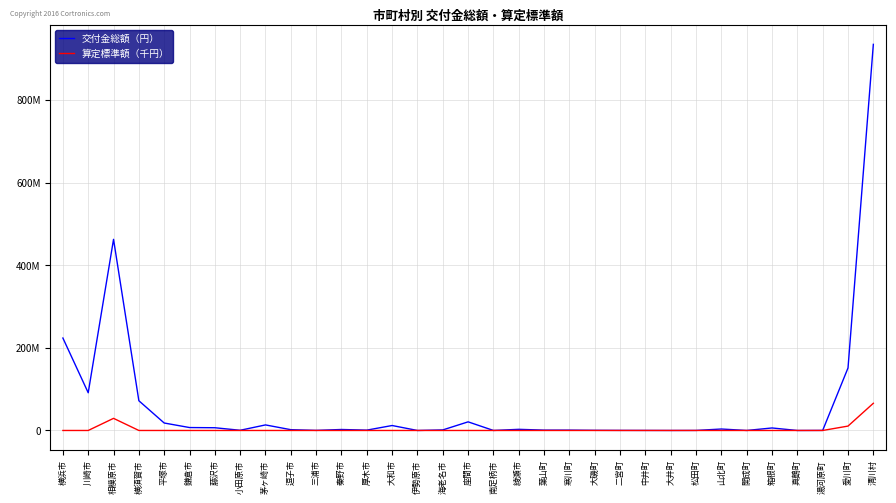

Does the chart have visible grid lines?

Yes